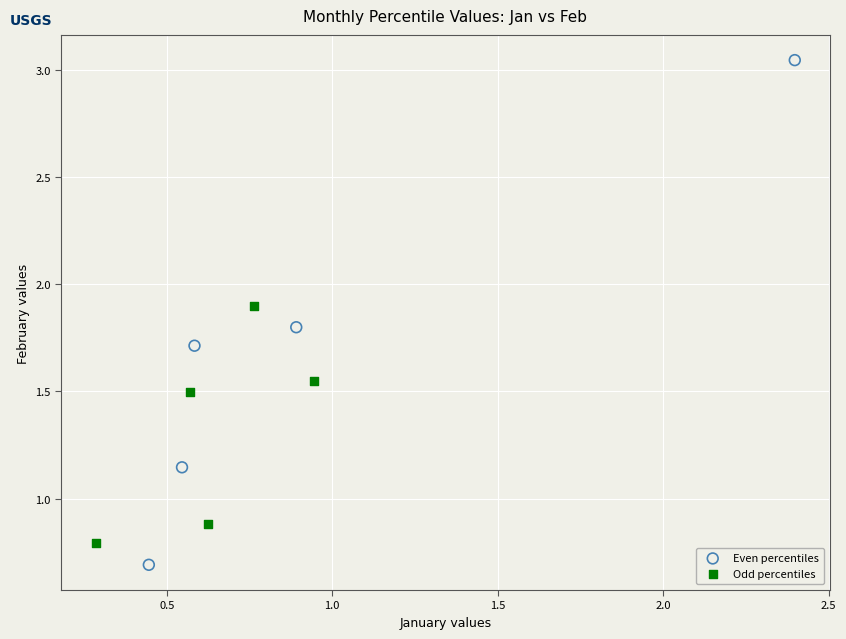

Which series reaches the maximum Y coordinate?

Even percentiles